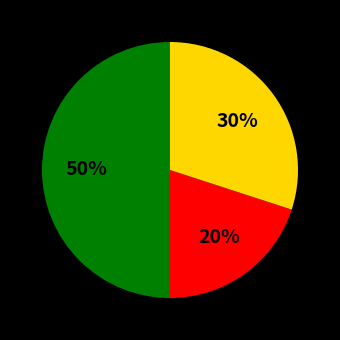

To the nearest percent, what is the difference between the largest and smallest slice percentages?

30%